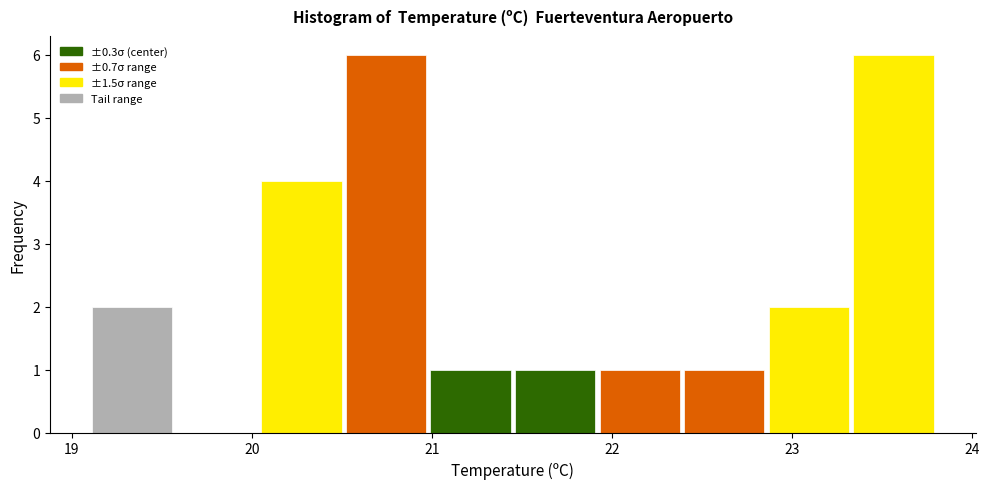

Reading left to right, transcribe this chart: for each bar, give the range it covers on the x-axis and its height. Neither the bar edges nor the heights are printed on the chart, so give them approximately, as read against the axes.

19.10 to 19.57: 2
19.57 to 20.04: 0
20.04 to 20.51: 4
20.51 to 20.98: 6
20.98 to 21.45: 1
21.45 to 21.92: 1
21.92 to 22.39: 1
22.39 to 22.86: 1
22.86 to 23.33: 2
23.33 to 23.80: 6